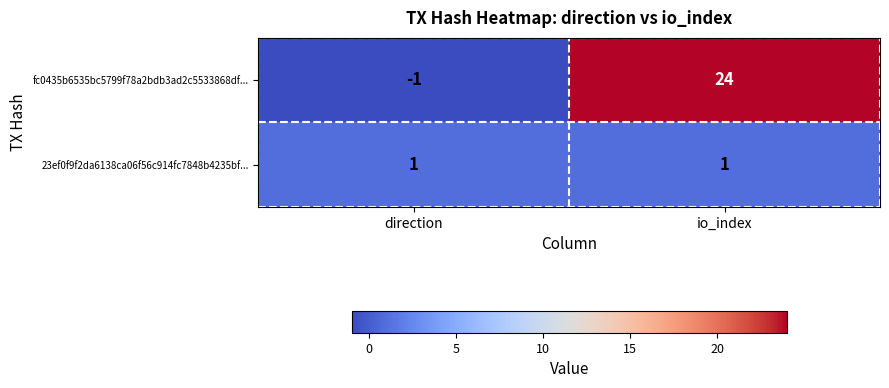

How many distinct data groups are displayed?

2